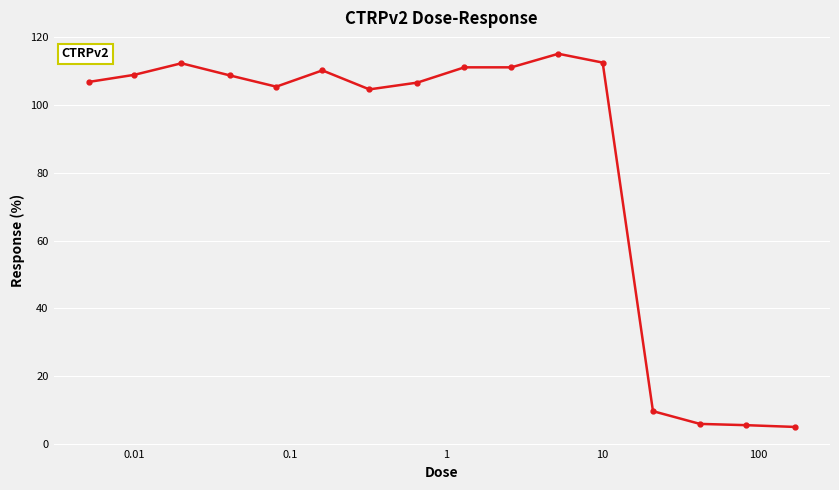

What is the difference between the second highest and minimum values?

107.4